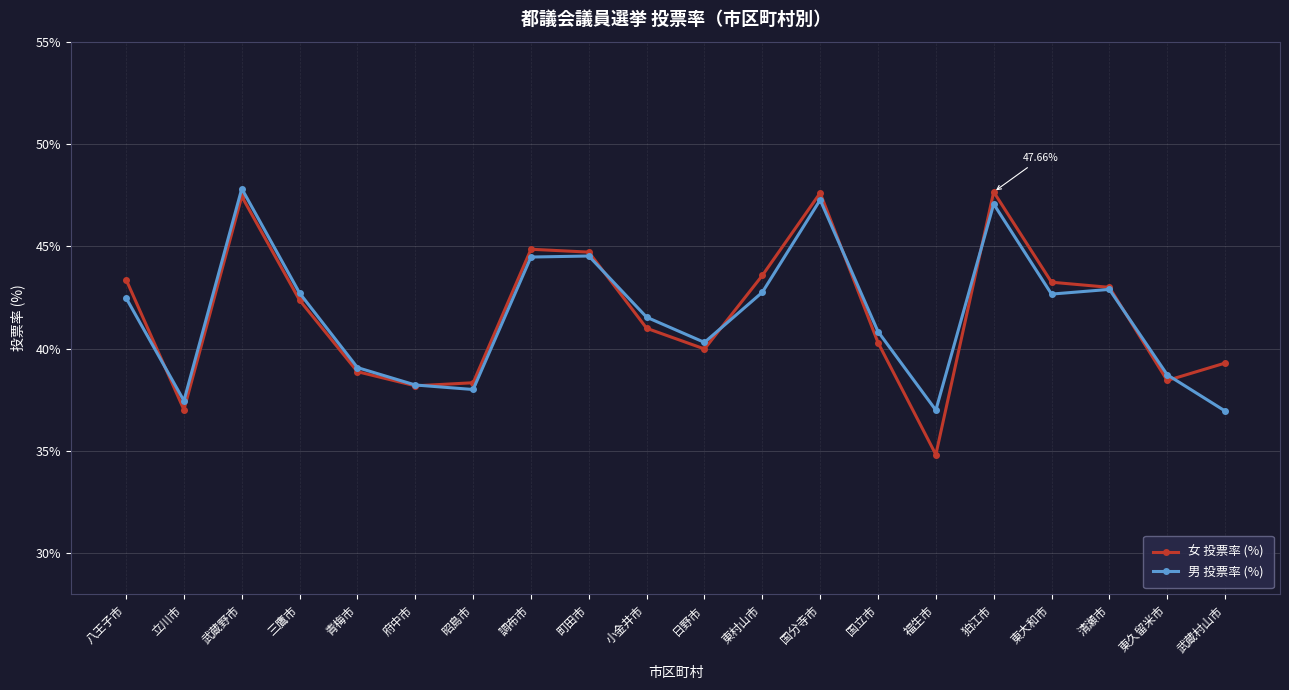

Between which two adjacent categories do 女 投票率 (%) and 男 投票率 (%) first intersect?

八王子市 and 立川市